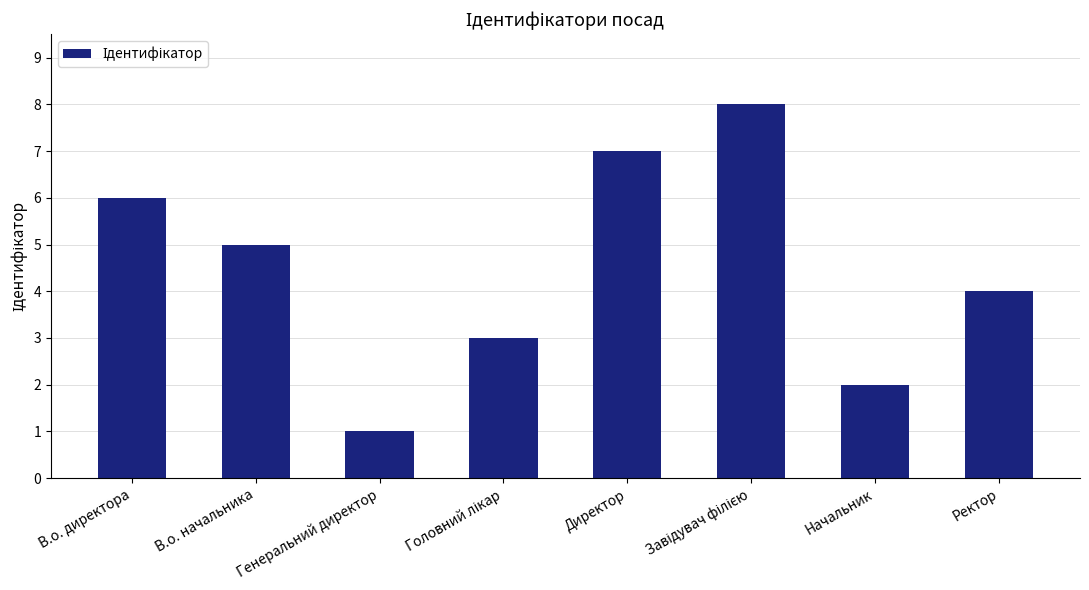

What is the change in value from Директор to Начальник?

-5